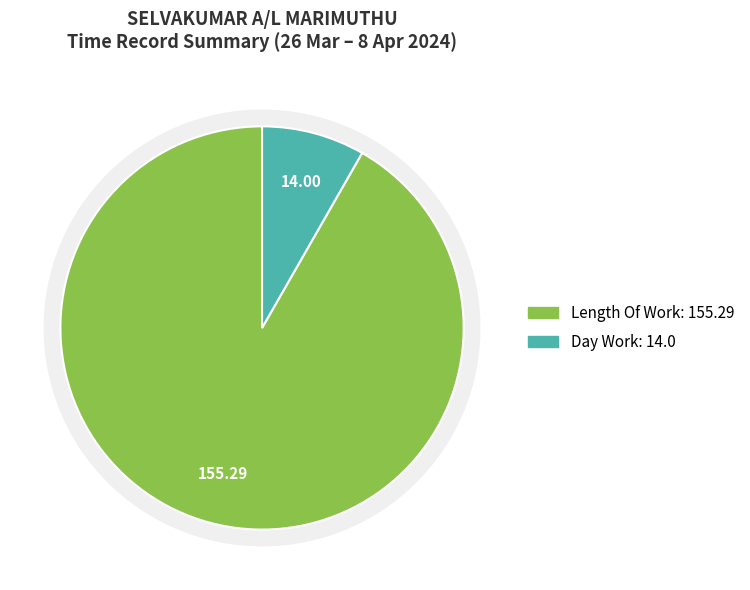

What percentage do Day Work and Under Time together represent?

8.3%